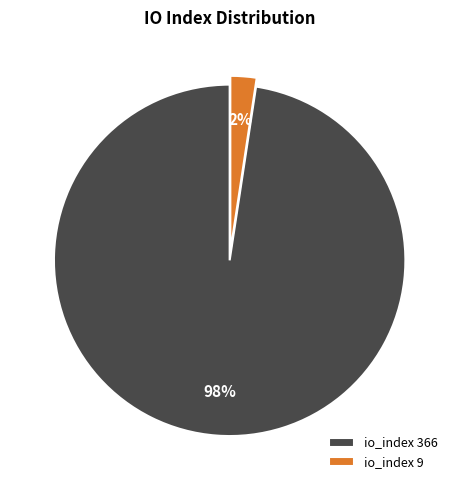

To the nearest percent, what percentage of the pie is io_index 366?

98%